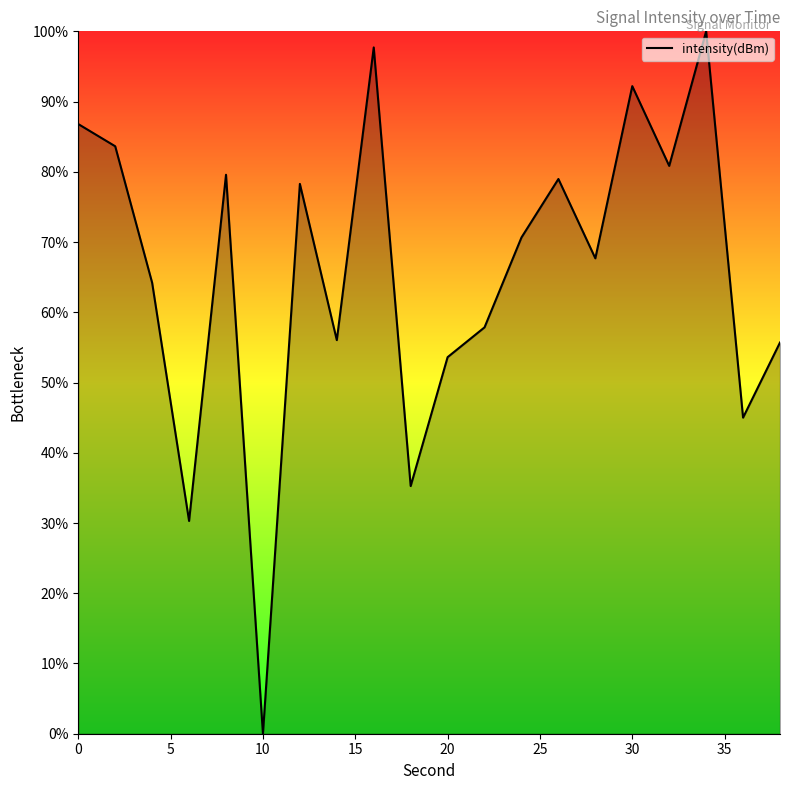

What is the greatest value displayed?

100.0